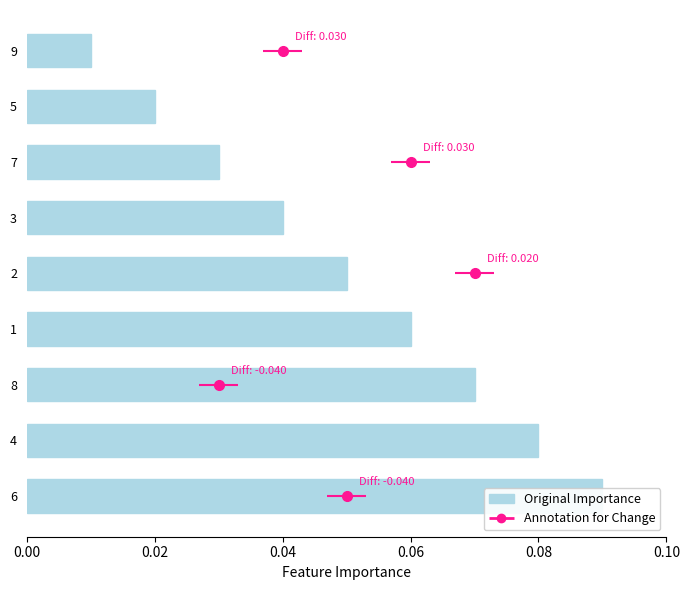

Are the bars horizontal?

Yes